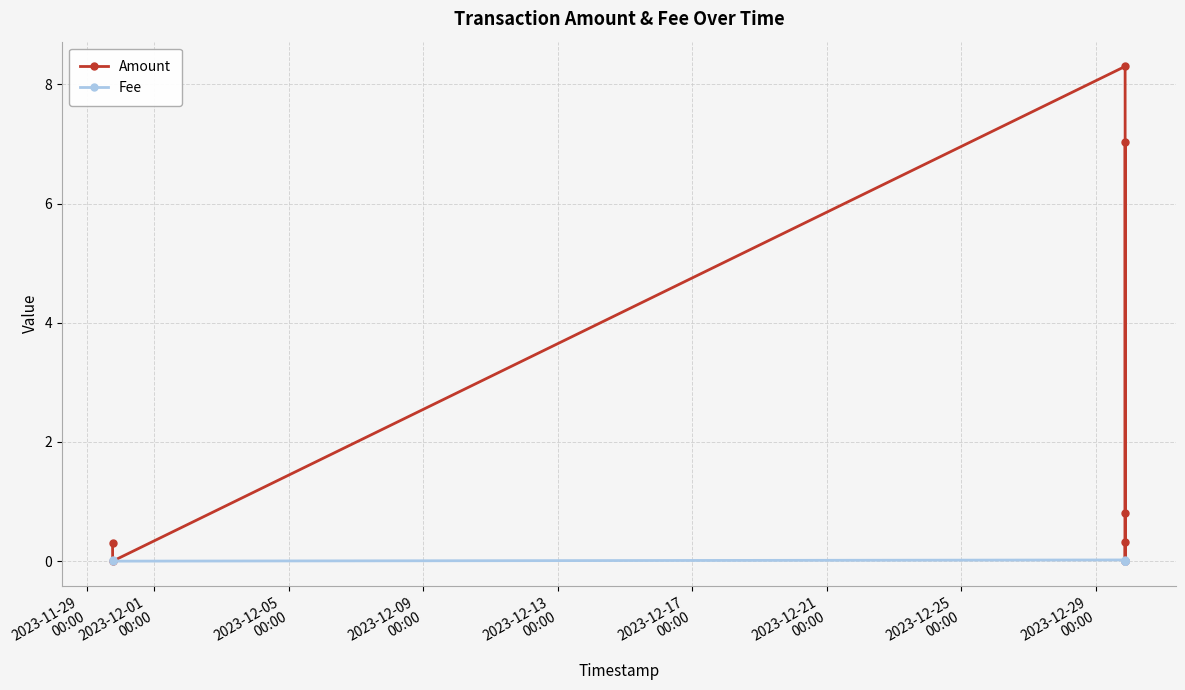

True or false: Fee has a value of 0.0 at 2023-12-21
00:00.

True